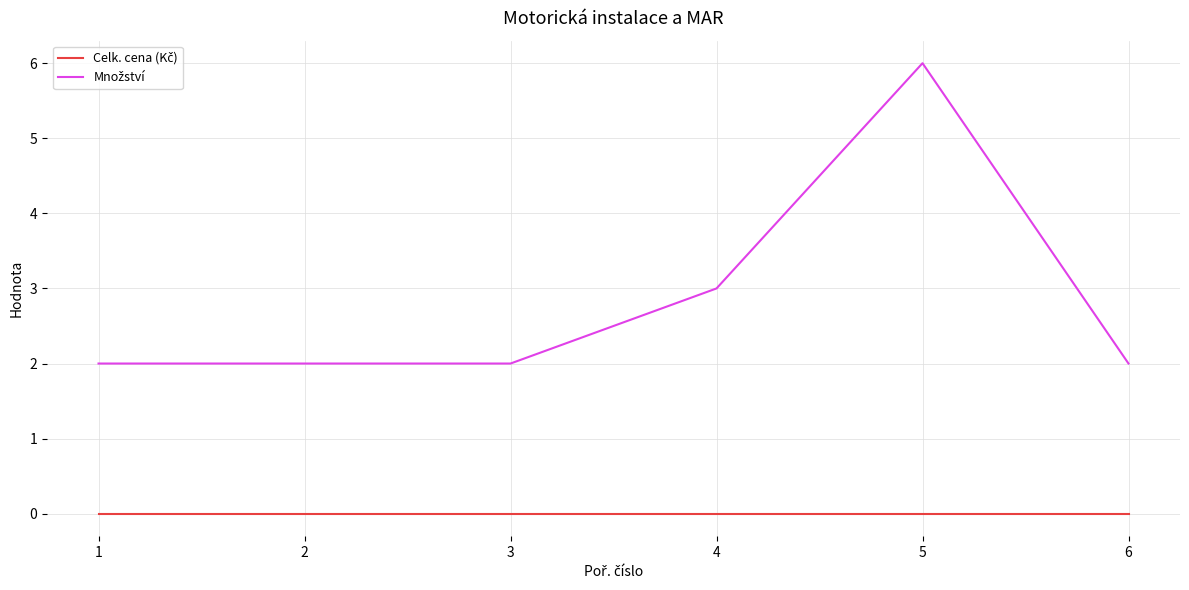

At which category is the sum across all series the highest?

5